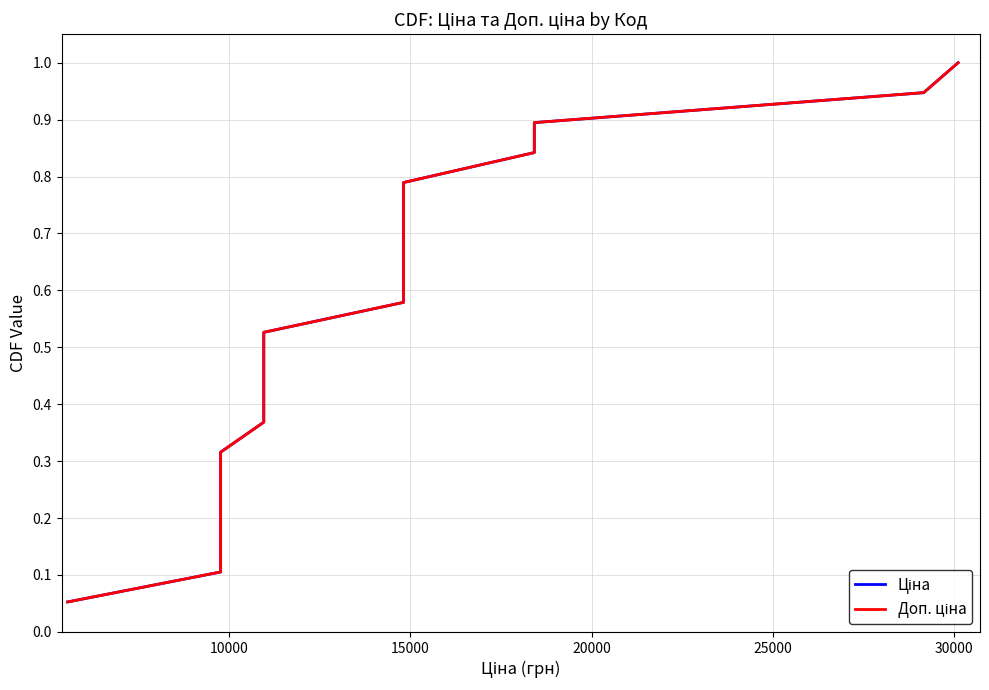

True or false: Ціна has more than 2 points higher than both neighbors.

False